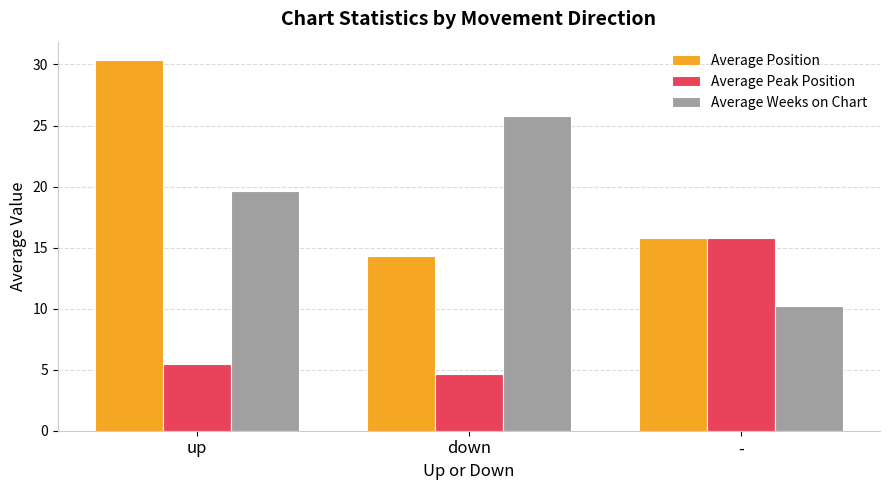

What is the label of the 1st bar from the left?

up